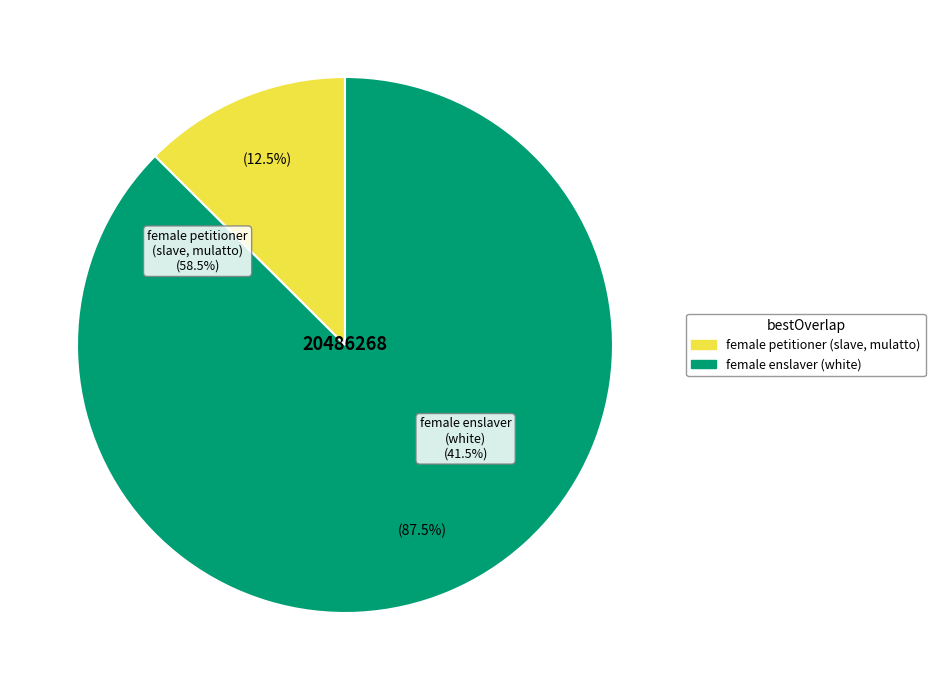

What percentage do female petitioner (slave, mulatto) and female enslaver (white) together represent?

100.0%